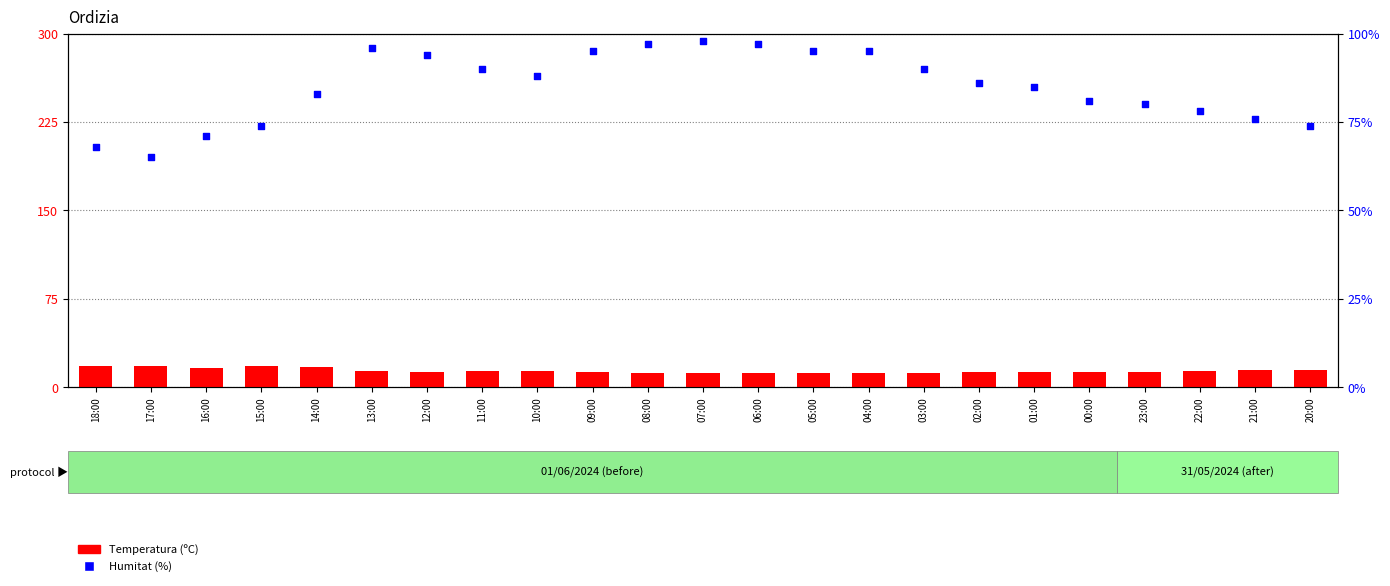

Which series has the largest total across all categories?

Humitat (%)